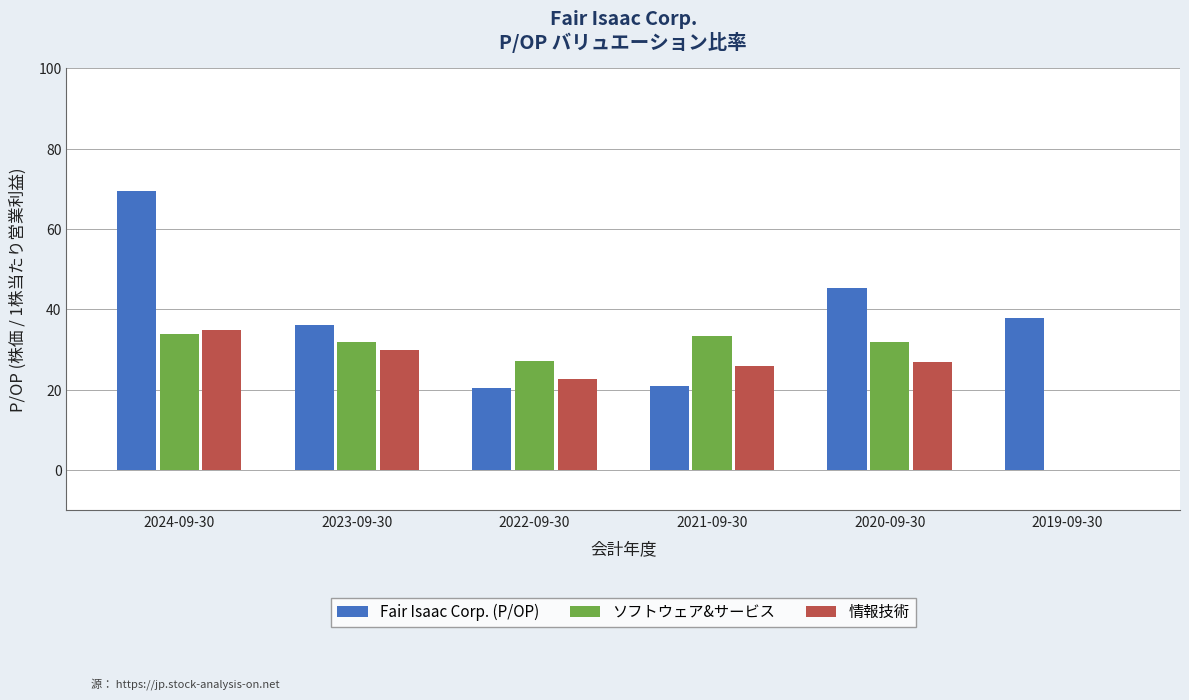

Which series changed the most between 2024-09-30 and 2019-09-30?

情報技術